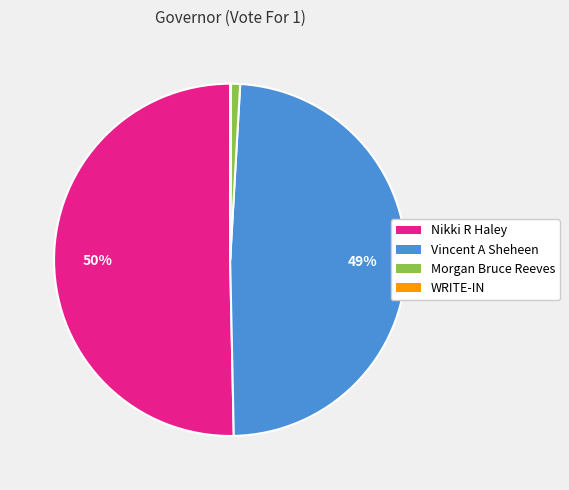

To the nearest percent, what is the average slice percentage?

25%